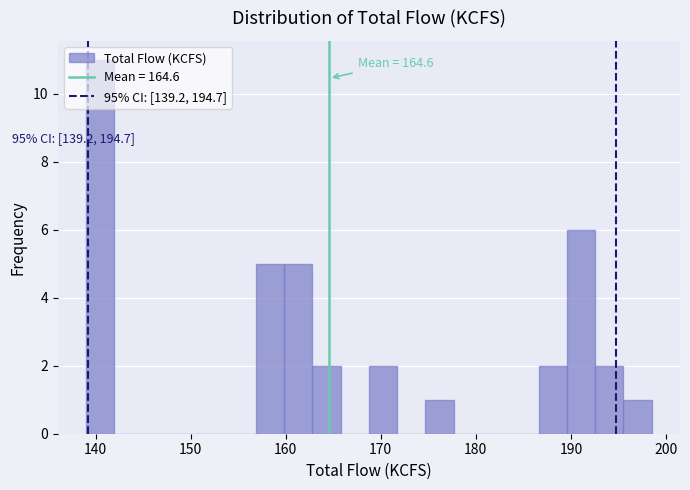

Read against the x-axis, roughly where is the centre of the tallest bar?

140